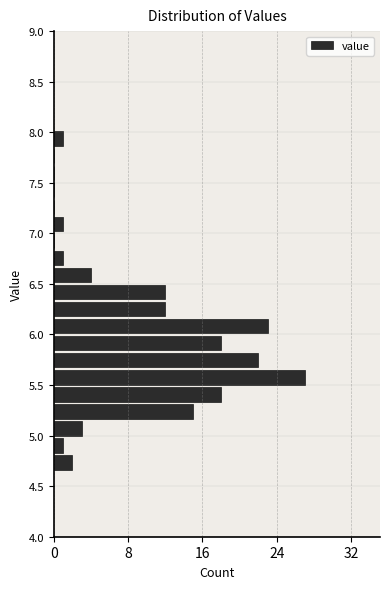

Around what value on the y-axis is the longest bar? Give the approximate position of its centre, as read against the axis.

5.60